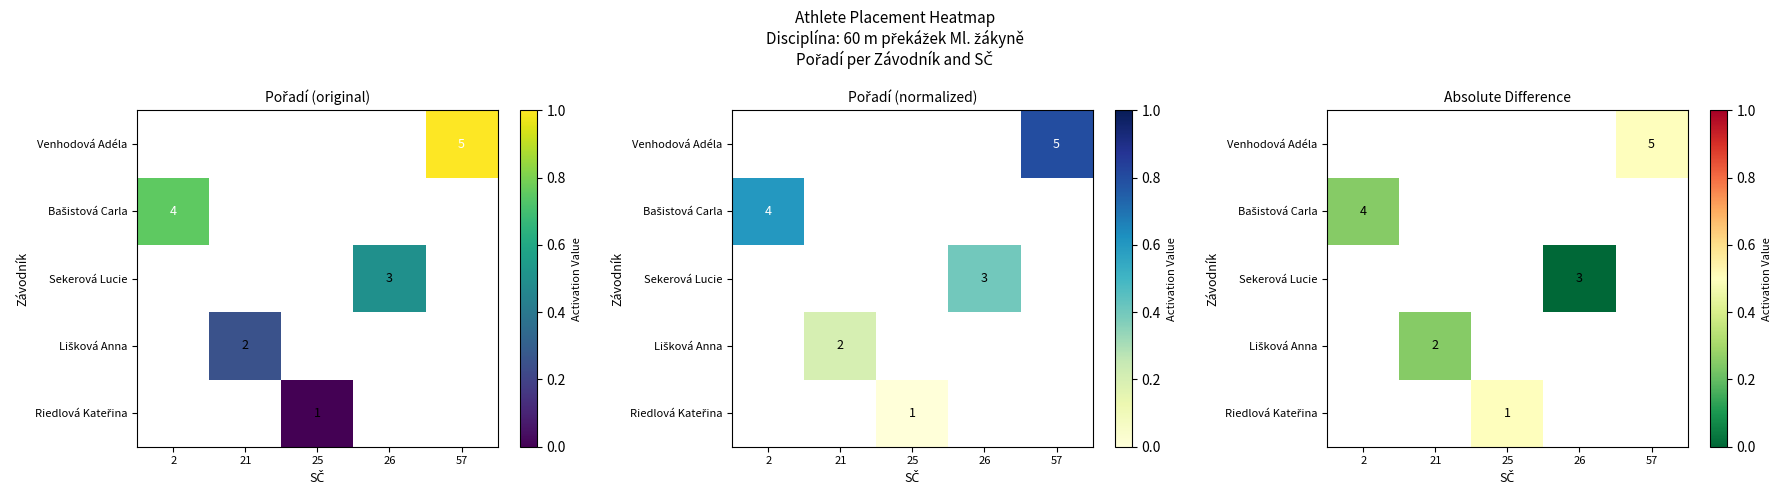

Which label corresponds to the smallest value in the chart?

26